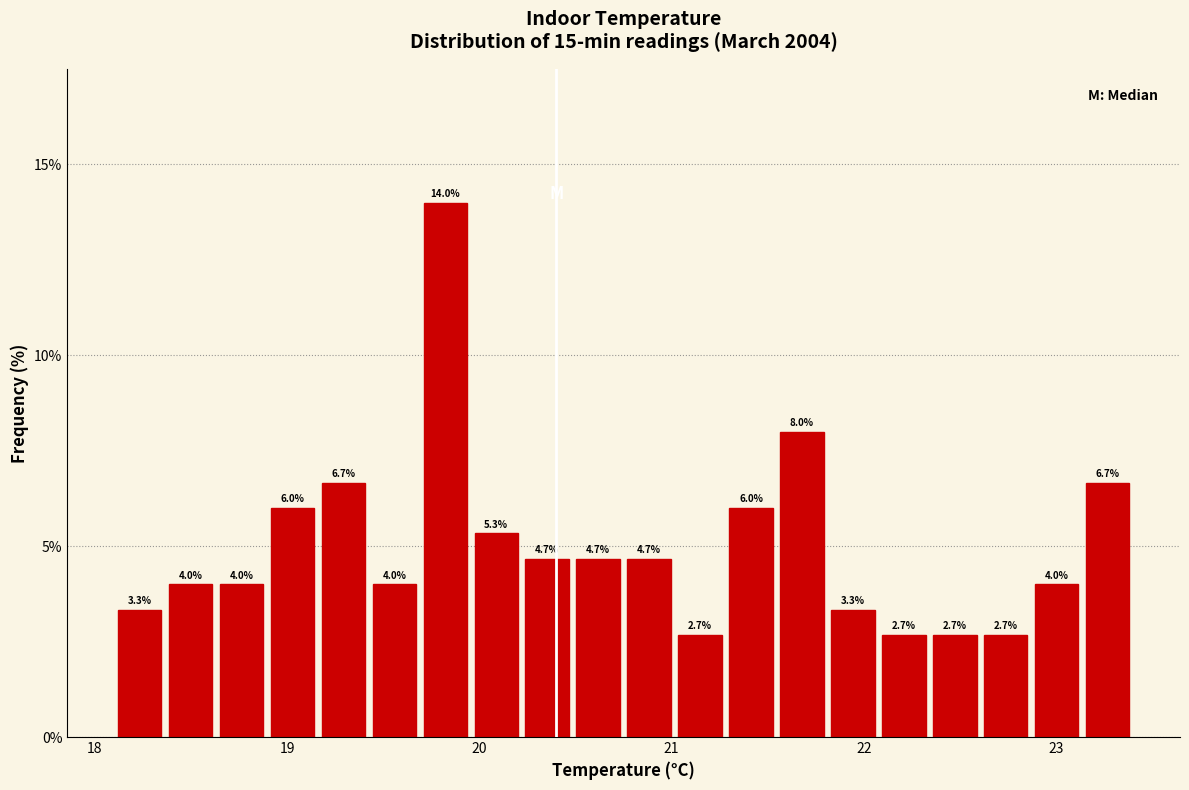

Around what value on the x-axis is the tallest bar? Give the approximate position of its centre, as read against the axis.

19.8